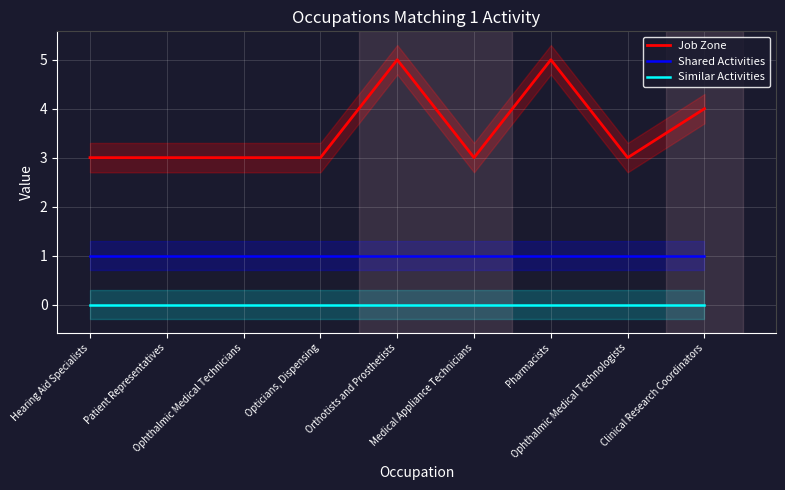

How many data points does each series have?

9